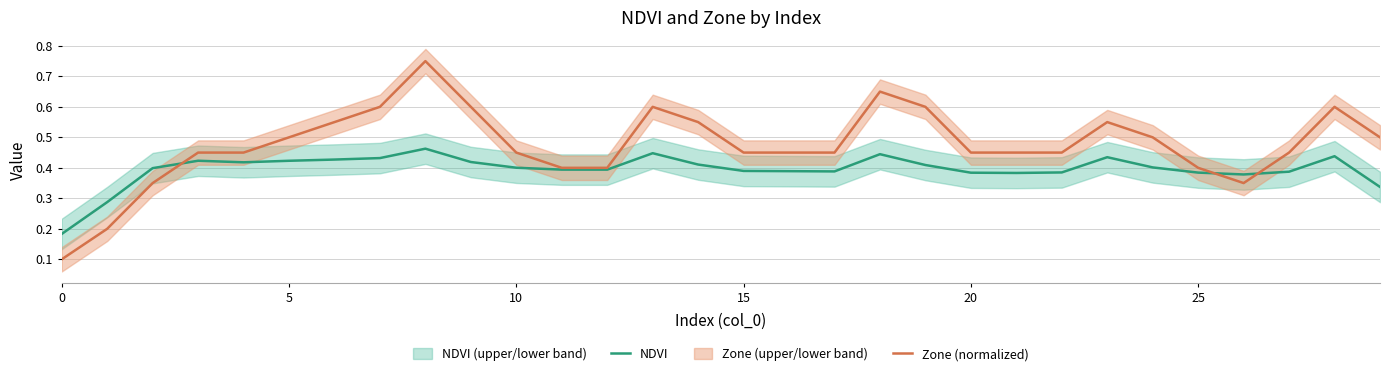

True or false: Zone (normalized) has a value of 0.3 at 10.

False